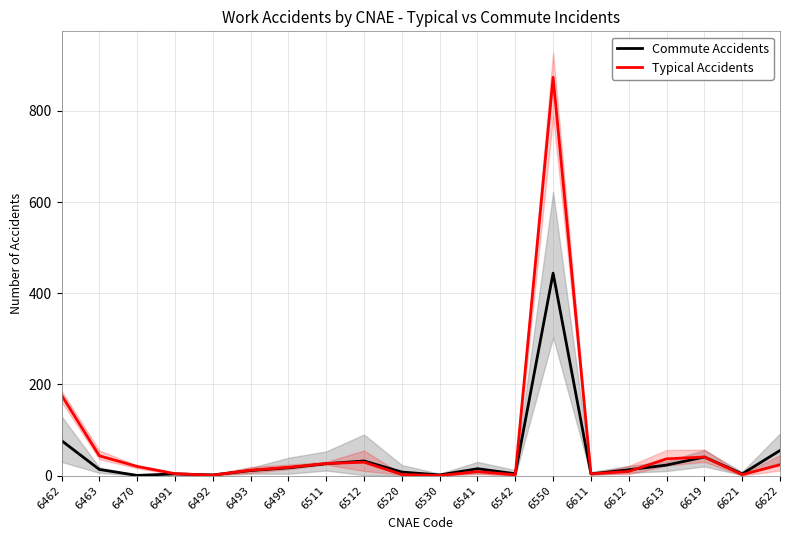

At which category is the sum across all series the highest?

6550